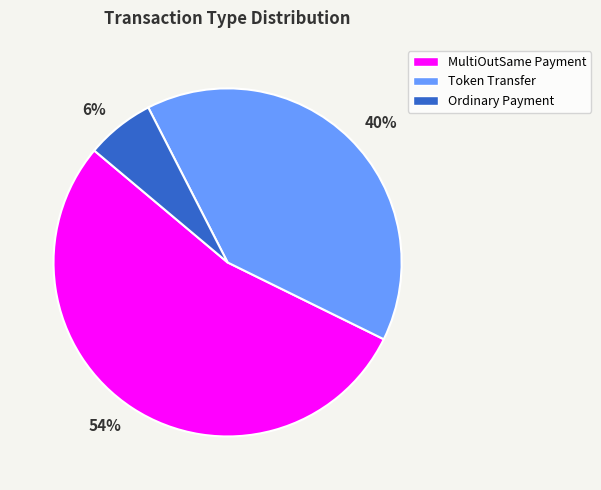

Count the number of slices in the pie.

3